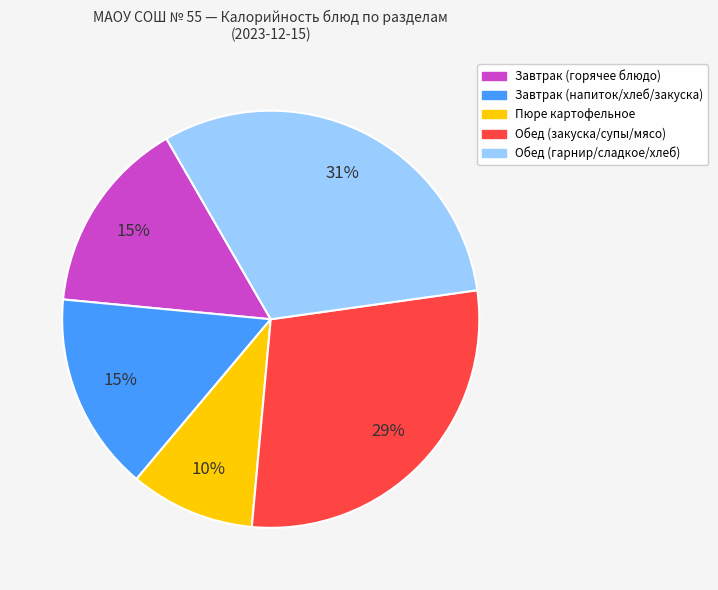

Is there a majority slice in this chart?

No